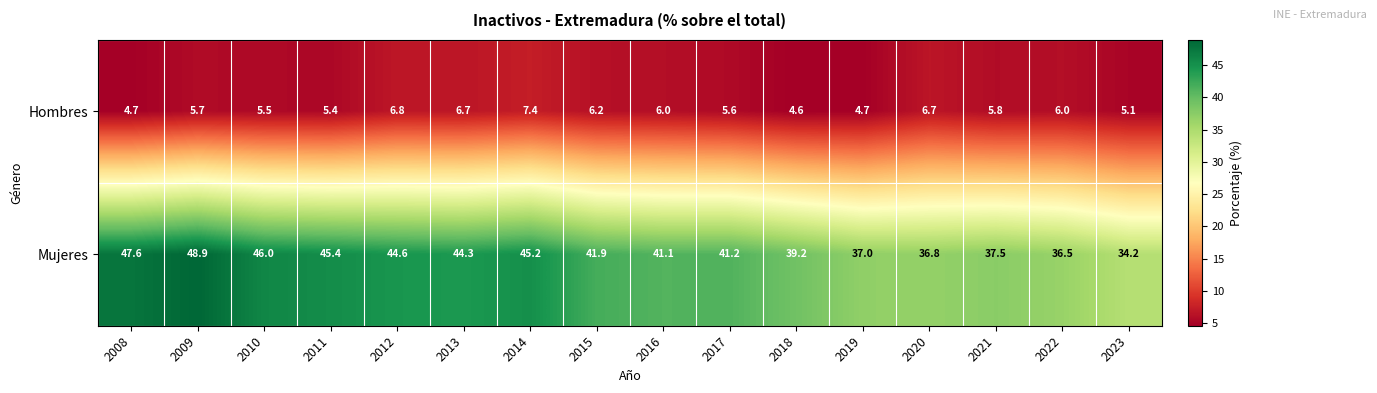

Which series has the largest range (max minus min)?

Mujeres